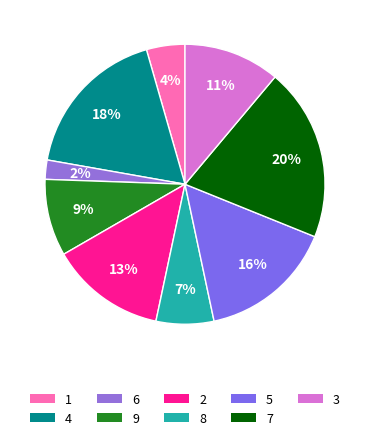

Rank the categories by value from lowest to highest.

6, 1, 8, 9, 3, 2, 5, 4, 7